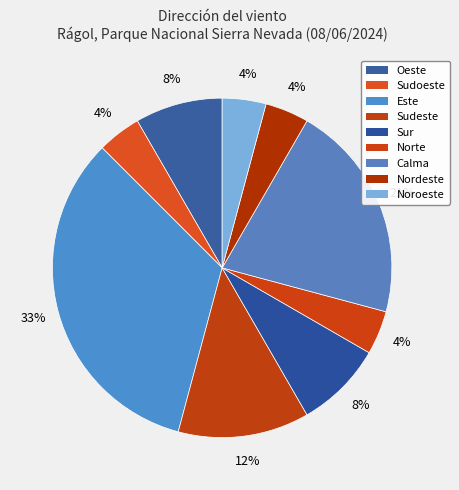

Count the number of slices in the pie.

9